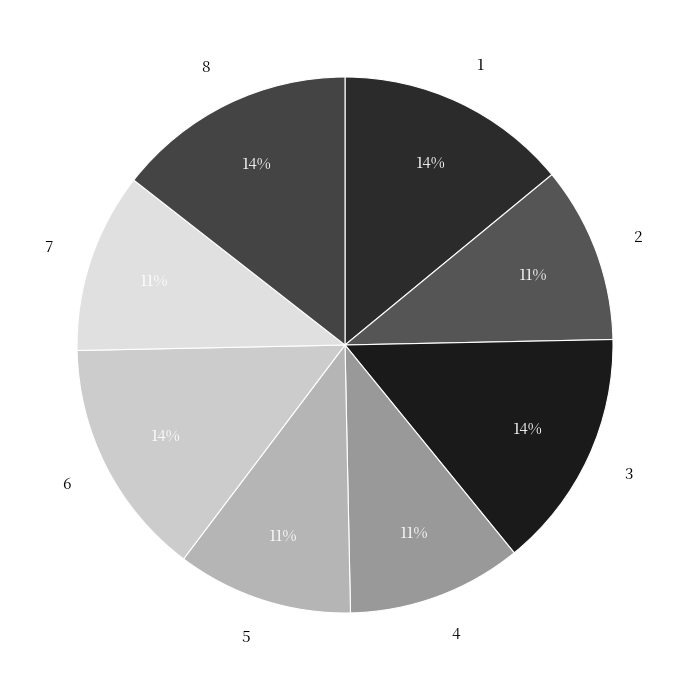

To the nearest percent, what percentage of the pie is 4?

11%